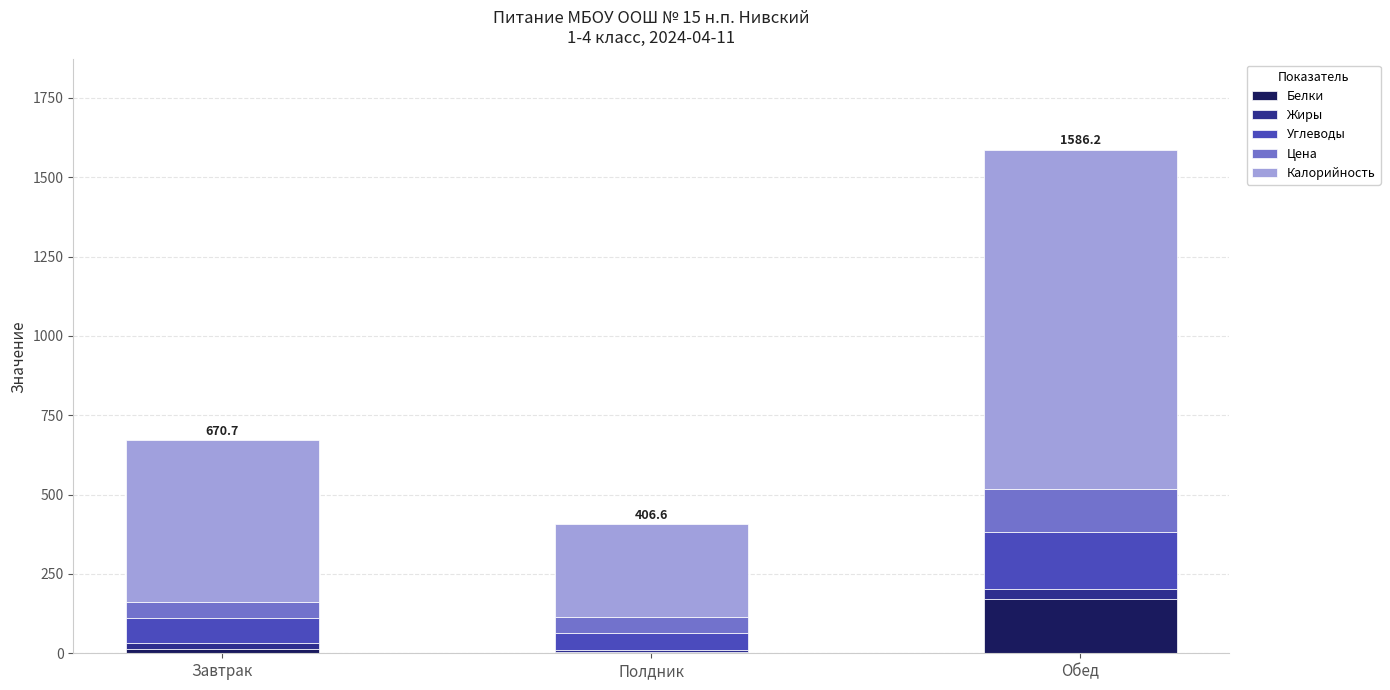

What are all the series names shown in the legend?

Белки, Жиры, Углеводы, Цена, Калорийность